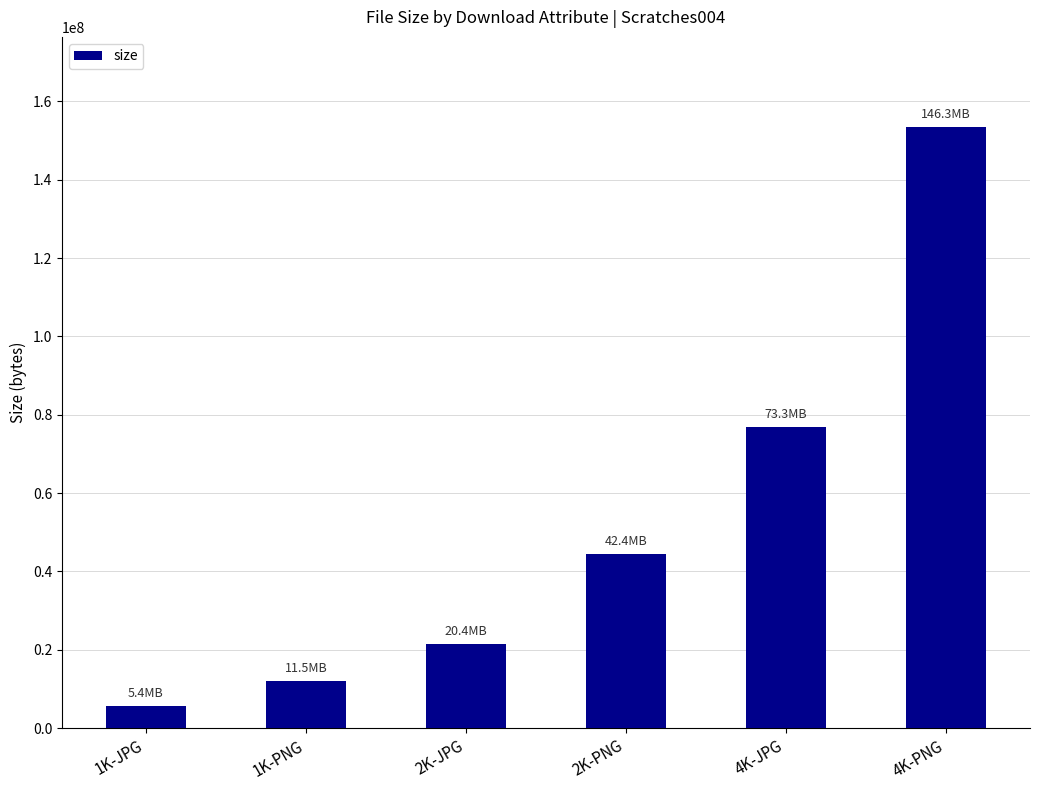

Reading right to left, transcribe all the data shown in this chart.

153429578	76858537	44502179	21375821	12080145	5616381